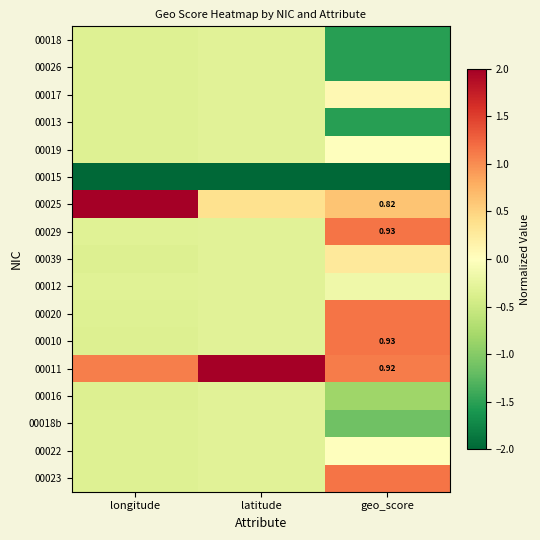

Which label corresponds to the smallest value in the chart?

latitude